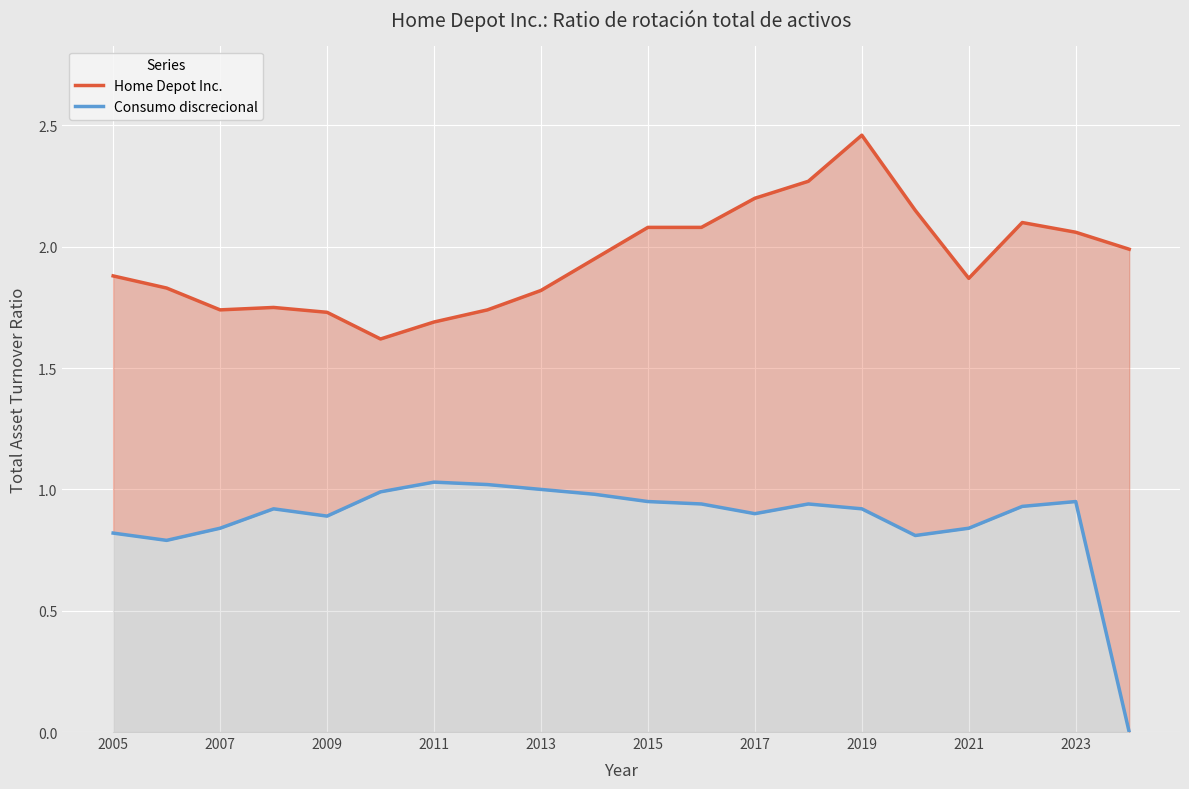

Rank the series by their average value, from highest to lowest.

Home Depot Inc., Consumo discrecional